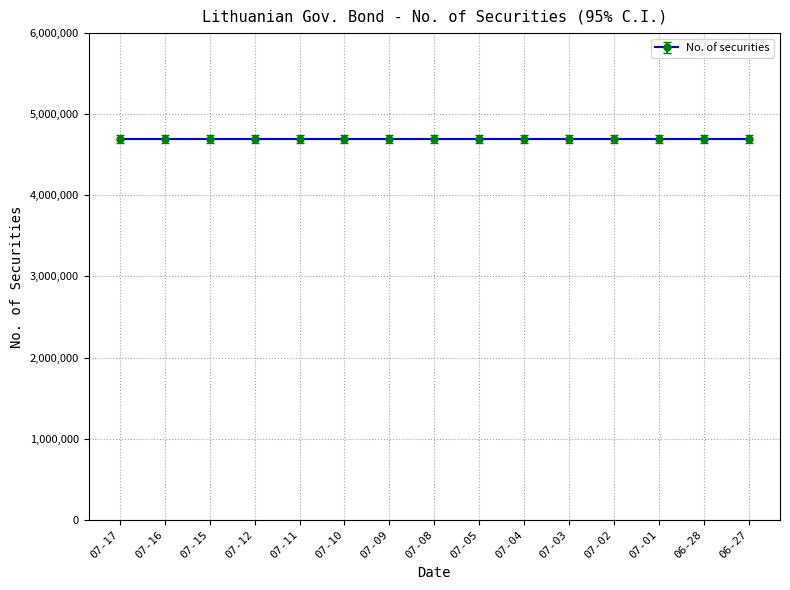

Which series has the largest total across all categories?

No. of securities